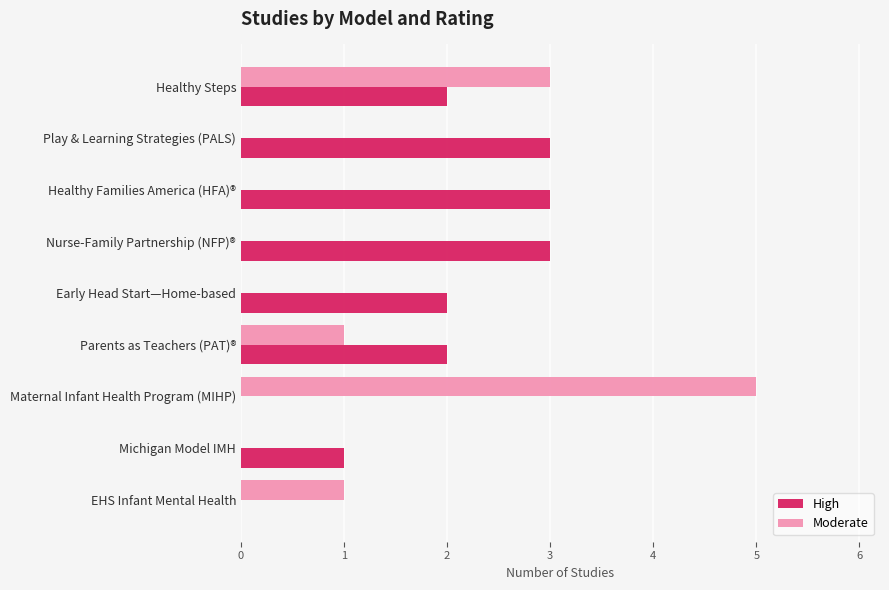

The value of Moderate at EHS Infant Mental Health is 0. True or false?

False